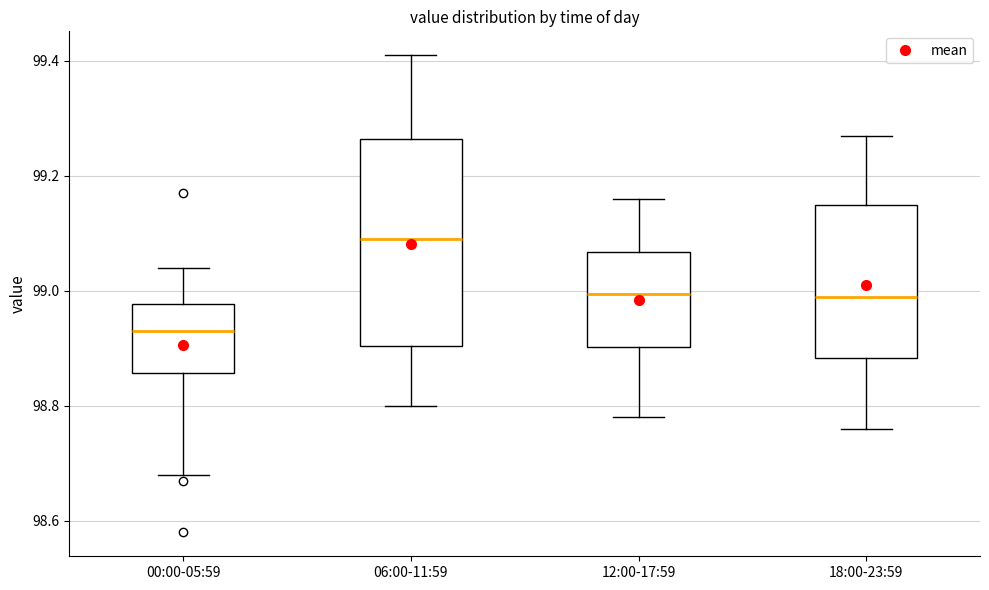

Which box has the lowest median line?

00:00-05:59